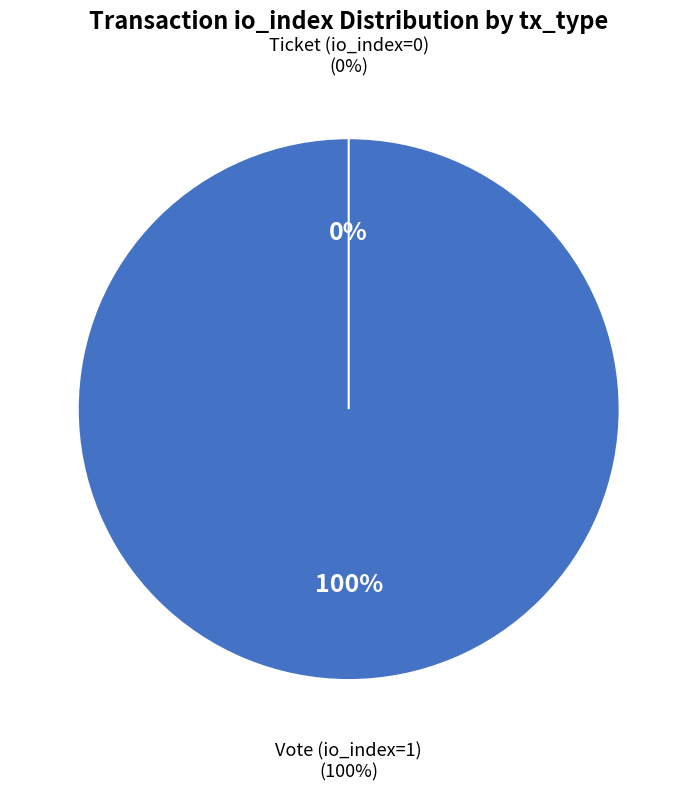

What is the total percentage of Vote (io_index=1) and Ticket (io_index=0)?

100.0%